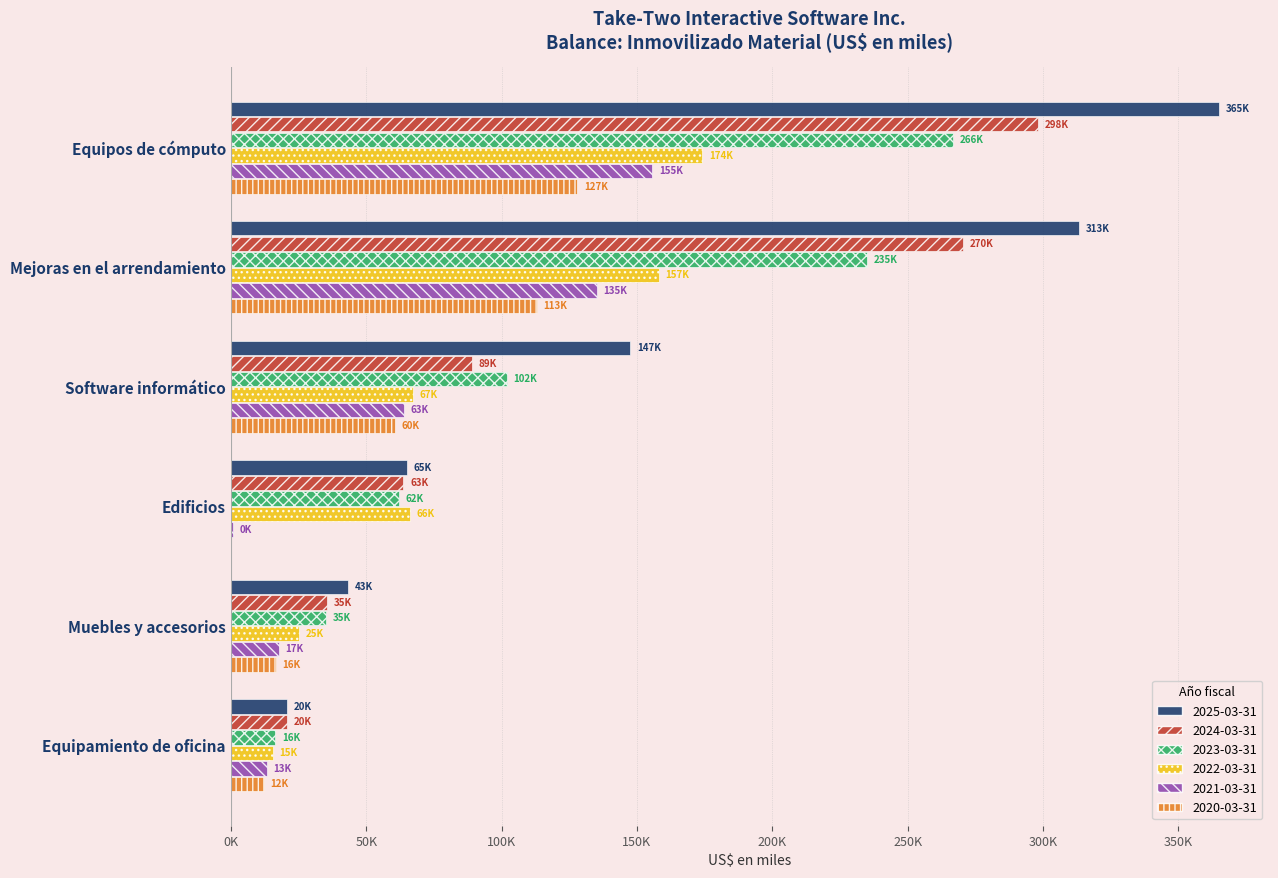

Is the value of 2021-03-31 at Software informático greater than the value of 2020-03-31 at Mejoras en el arrendamiento?

No